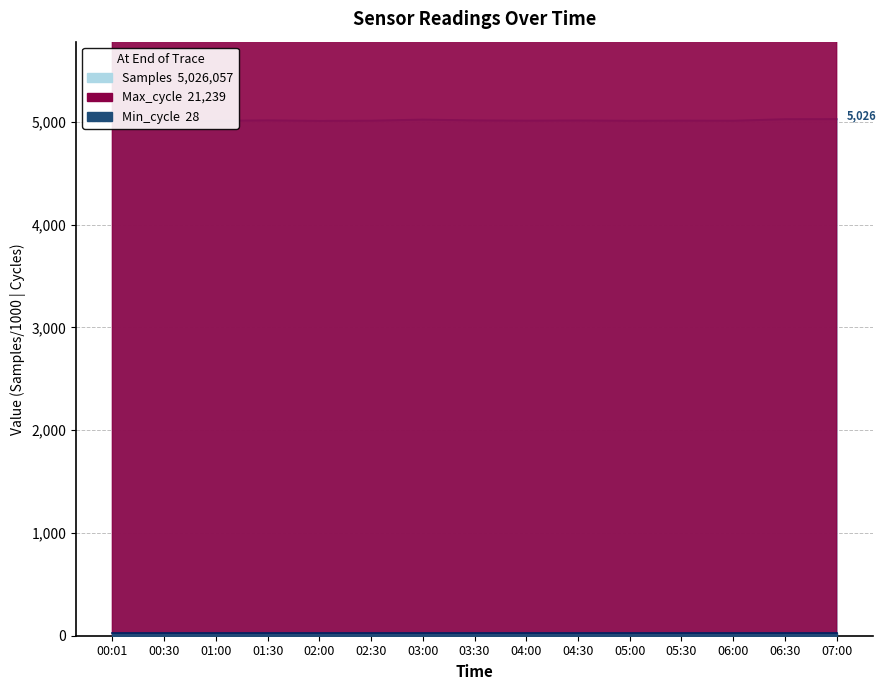

True or false: Samples and Max_cycle intersect in this chart.

False